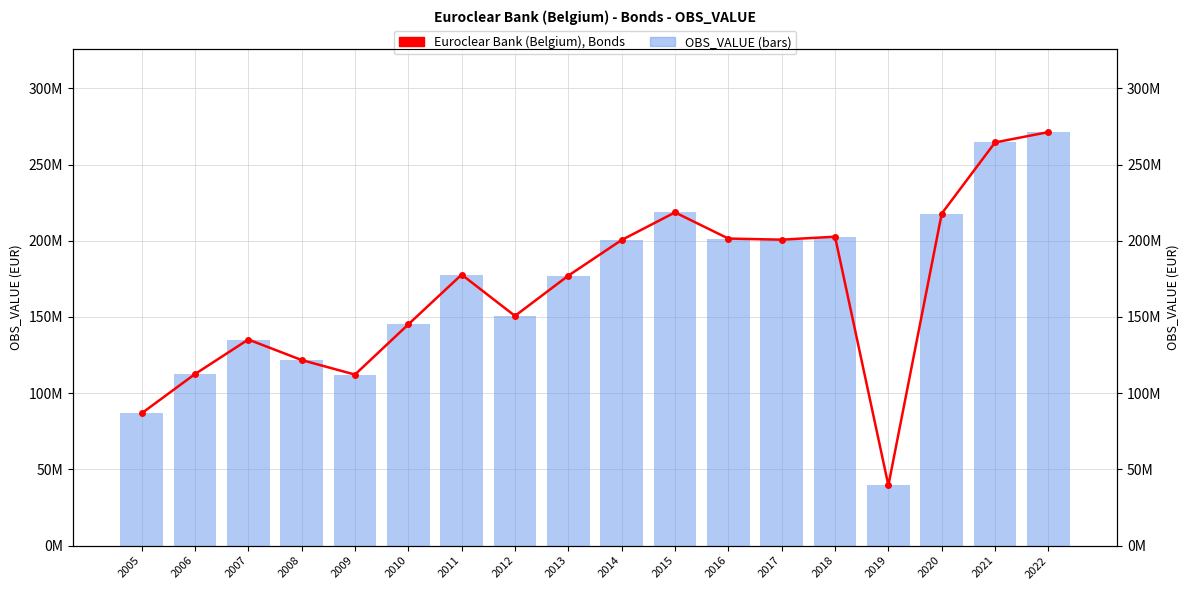

What is the sum of all OBS_VALUE (bars) values?

3036072892